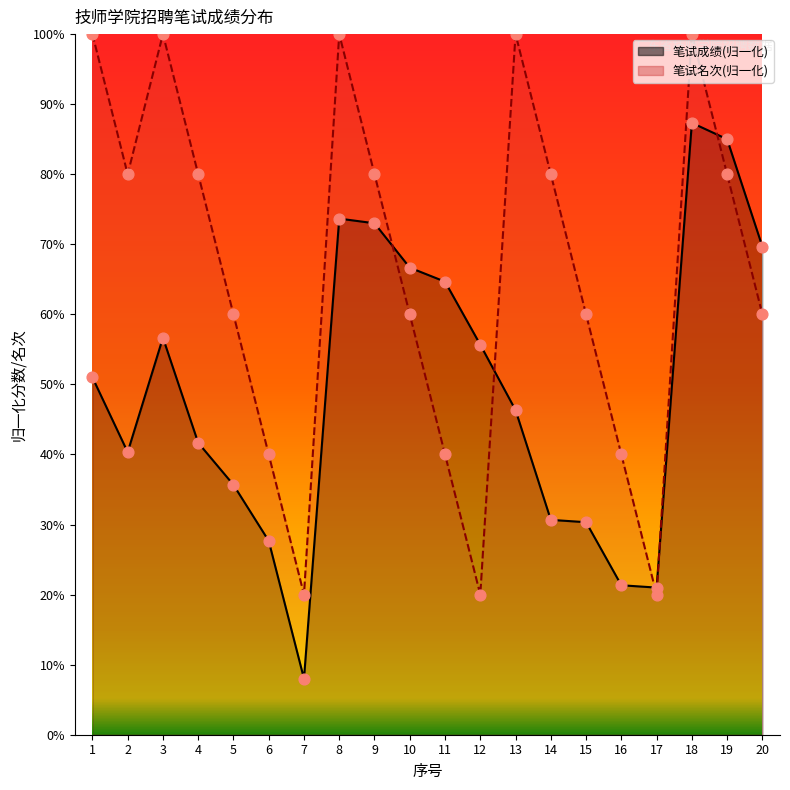

Which series has the largest total across all categories?

笔试名次